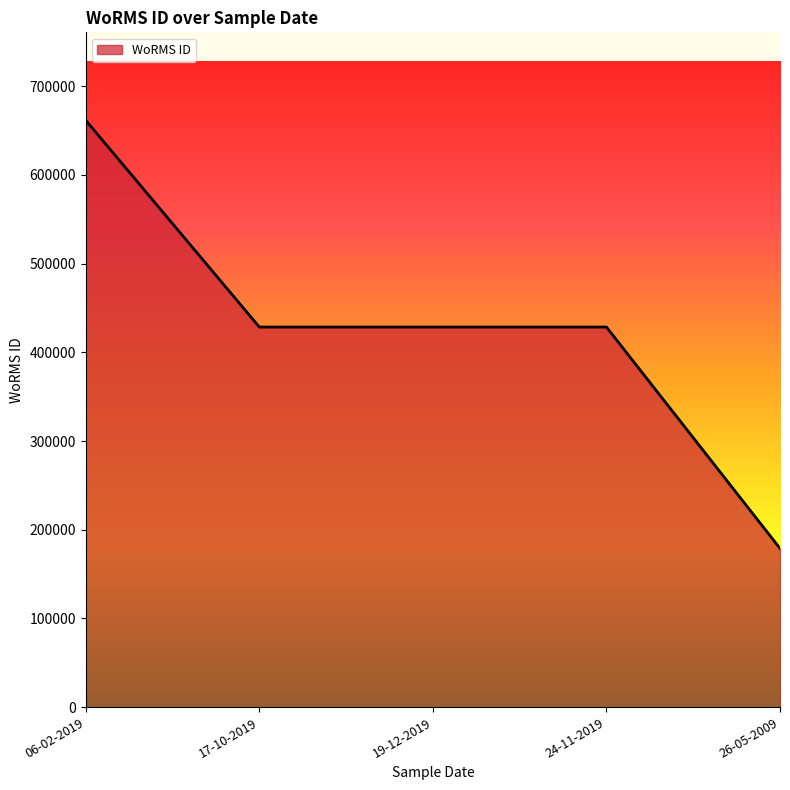

The value at 06-02-2019 is 148480. True or false?

False